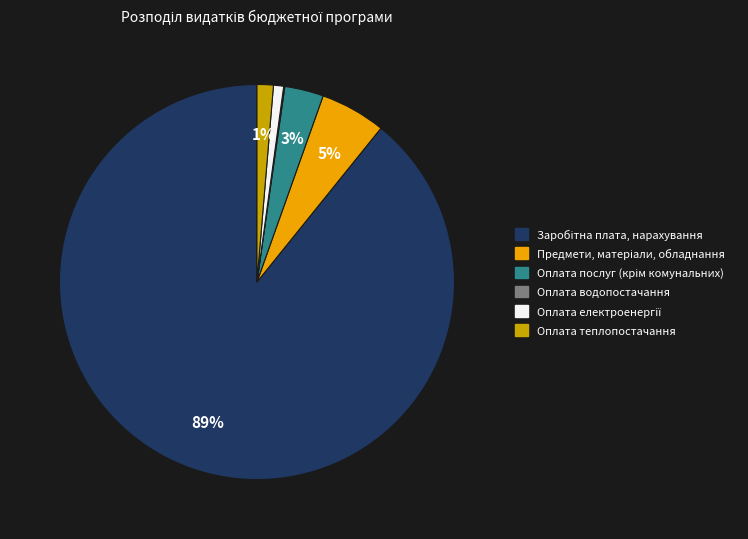

What percentage is the Оплата теплопостачання slice, to the nearest percent?

1%